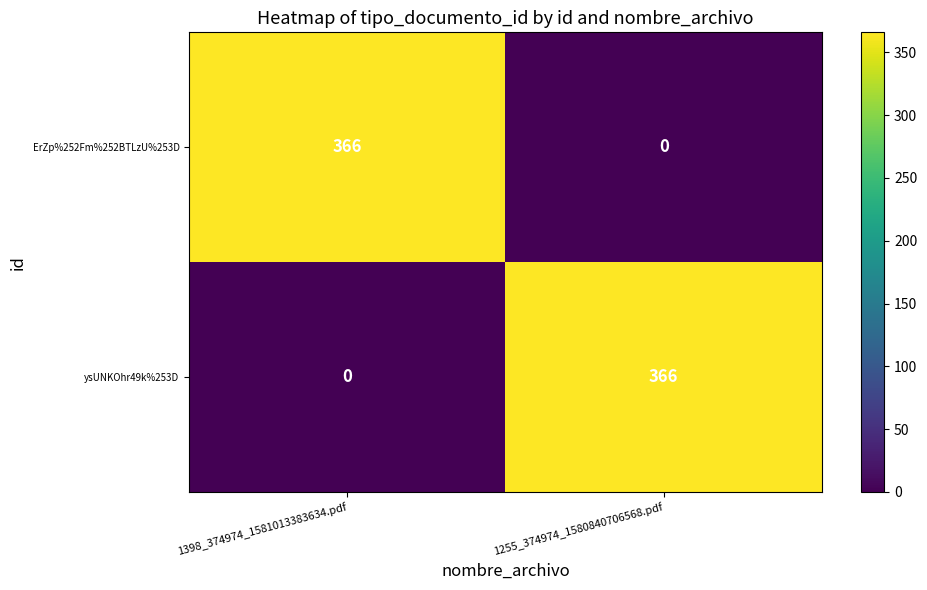

Reading left to right, what are all the values shown in this chart?

ErZp%252Fm%252BTLzU%253D: 1398_374974_1581013383634.pdf=366	1255_374974_1580840706568.pdf=0
ysUNKOhr49k%253D: 1398_374974_1581013383634.pdf=0	1255_374974_1580840706568.pdf=366